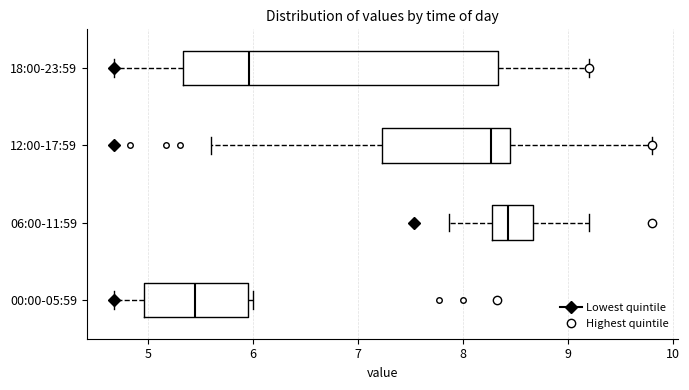

Reading bottom to top, read every box against the x-axis: the position of its median line, the range the box covers, and the ends of its whiskers. The values are not printed on the chart, so give them approximately, as read against the axis.

00:00-05:59: median 5.5, box 5.0 to 5.9, whiskers 4.7 to 6.0
06:00-11:59: median 8.4, box 8.3 to 8.7, whiskers 7.9 to 9.2
12:00-17:59: median 8.3, box 7.2 to 8.4, whiskers 5.6 to 9.8
18:00-23:59: median 6.0, box 5.3 to 8.3, whiskers 4.7 to 9.2